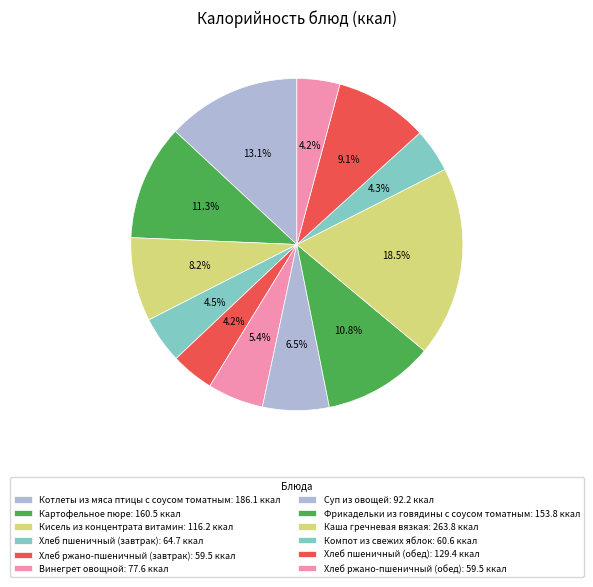

True or false: Котлеты из мяса птицы с соусом томатным accounts for 3% of the total.

False